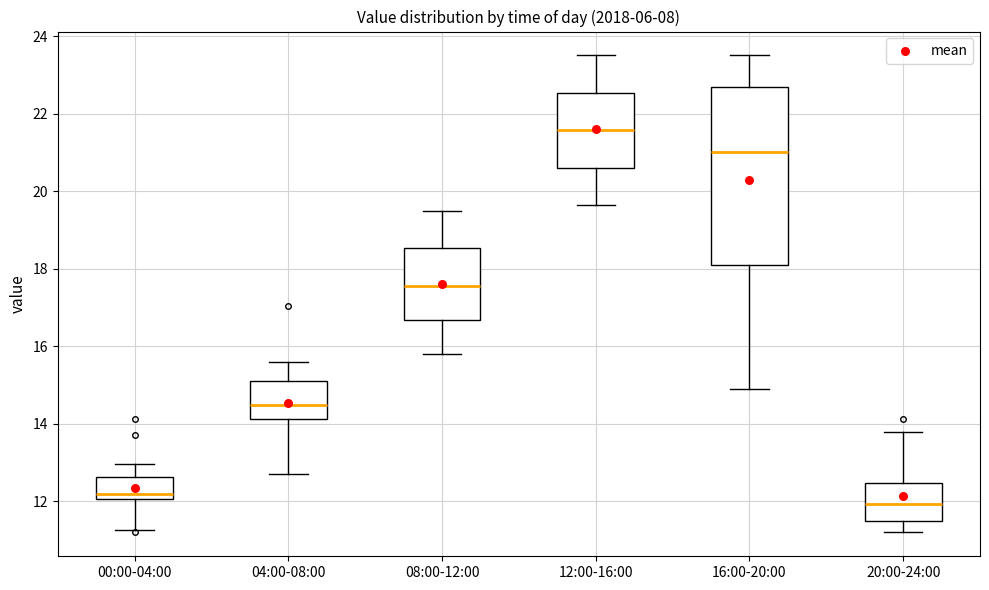

Where does the upper whisker of the box for 04:00-08:00 end on the y-axis? The values are not printed on the chart, so give them approximately, as read against the axis.

15.6